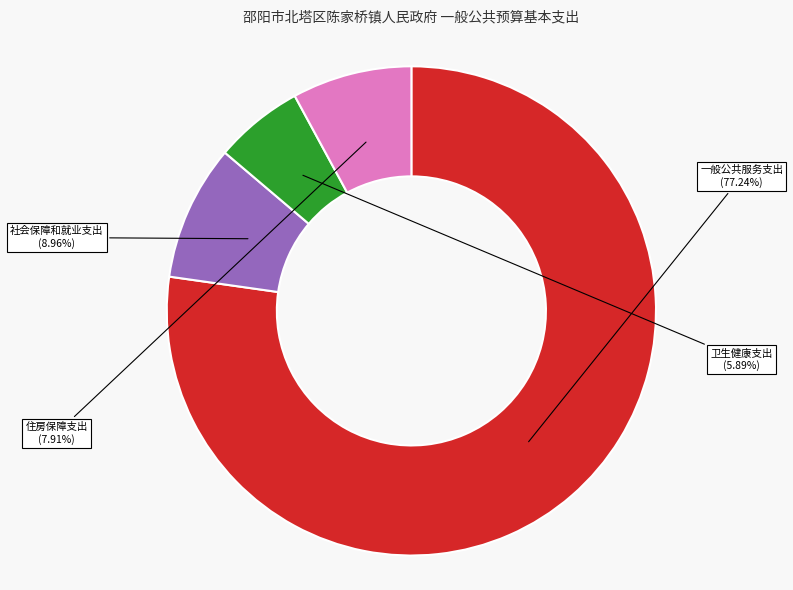

To the nearest percent, what is the combined percentage of 卫生健康支出 and 社会保障和就业支出?

15%